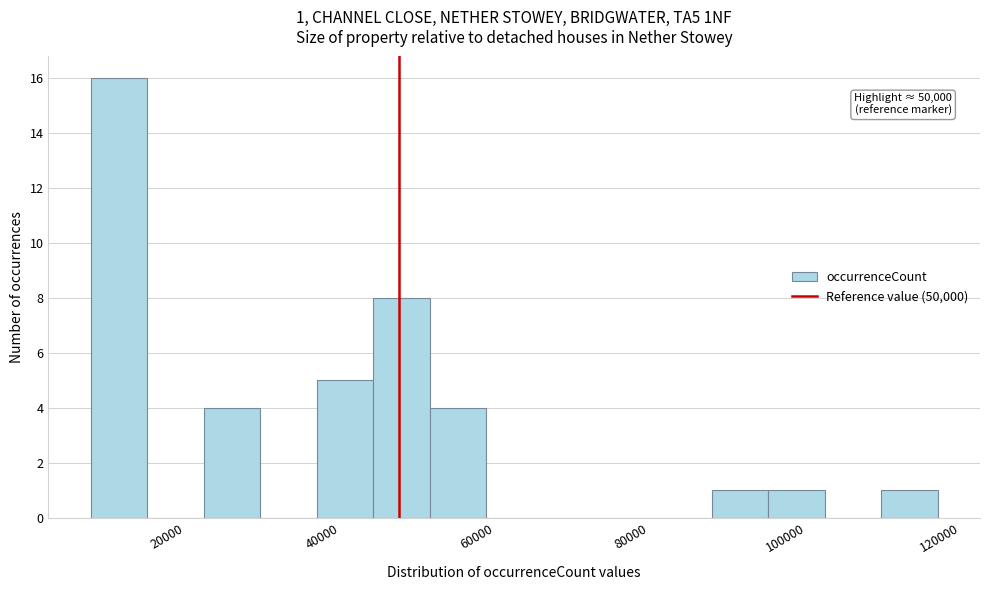

Around what value on the x-axis is the tallest bar? Give the approximate position of its centre, as read against the axis.

14000